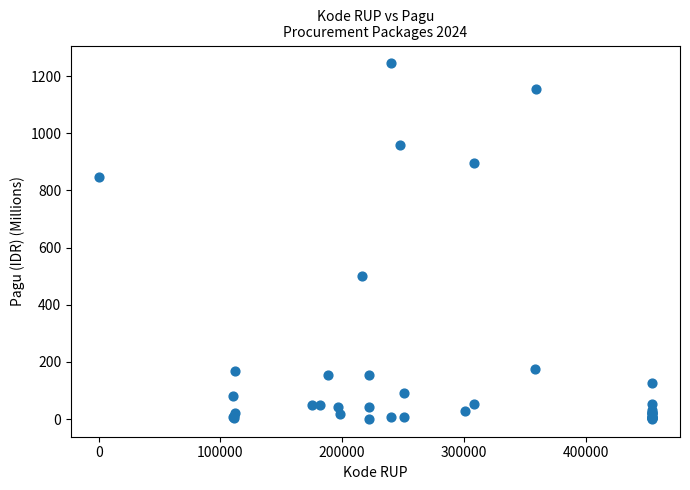

What Y value in the scatter plot is closest to 622?

499.9